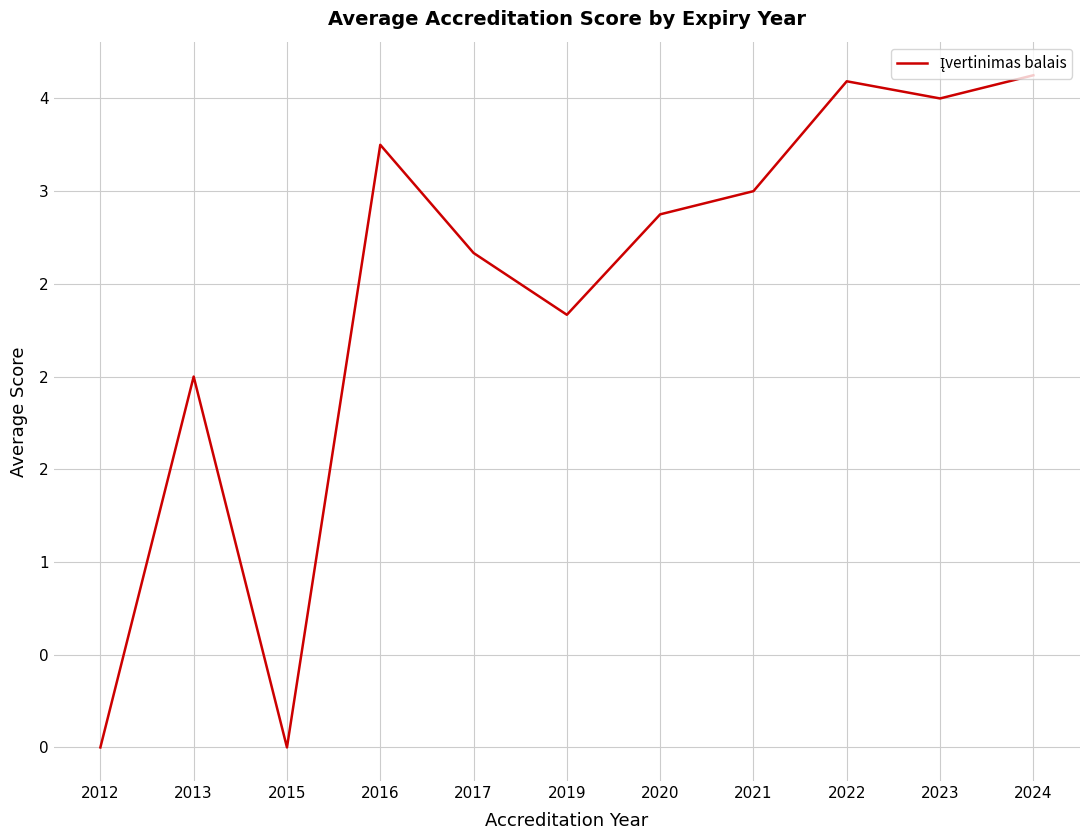

Is this an area chart (filled region under the line)?

No